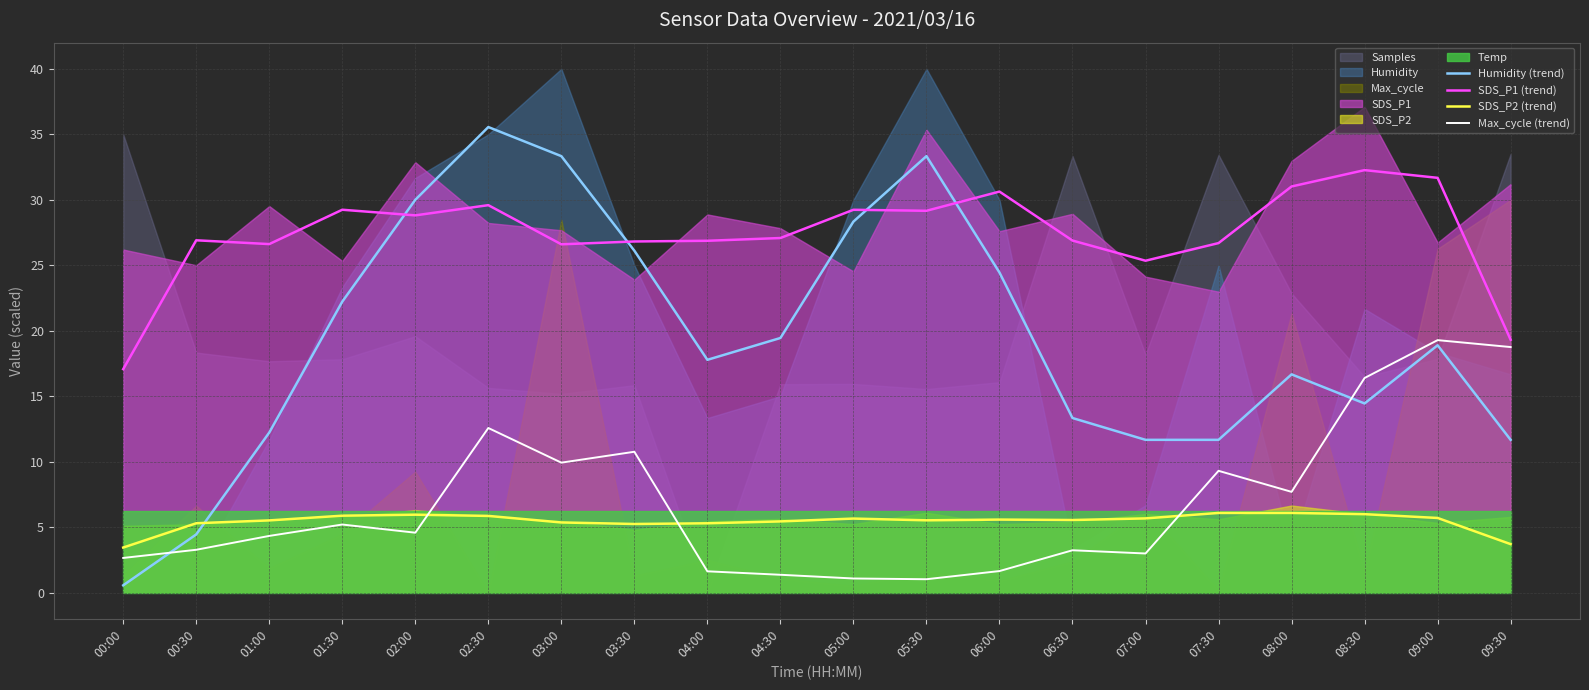

Between 09:30 and 08:00, which is larger?

08:00